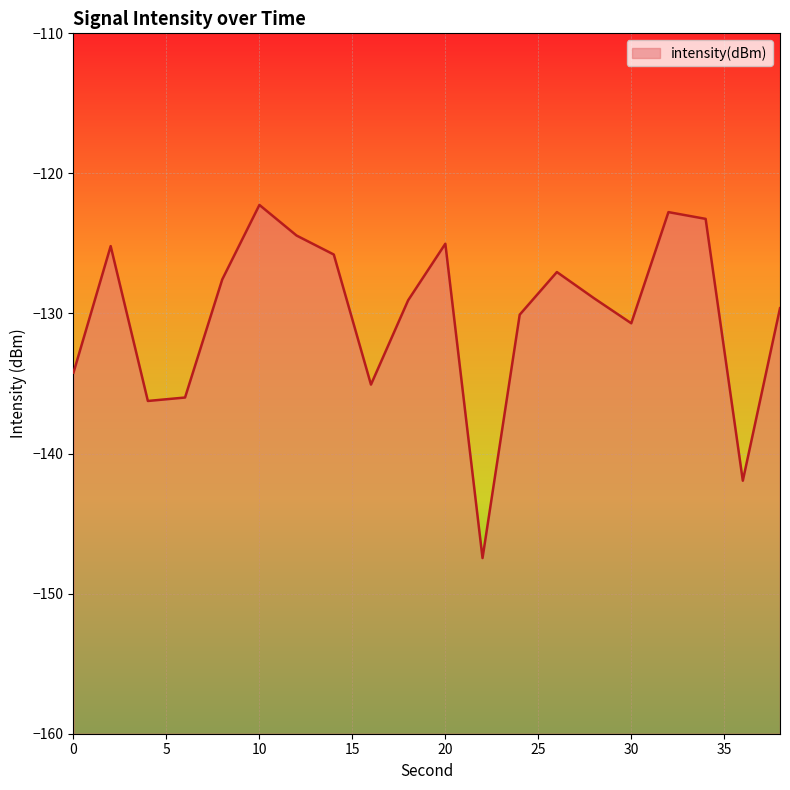

The value at 30 is -65.7. True or false?

False